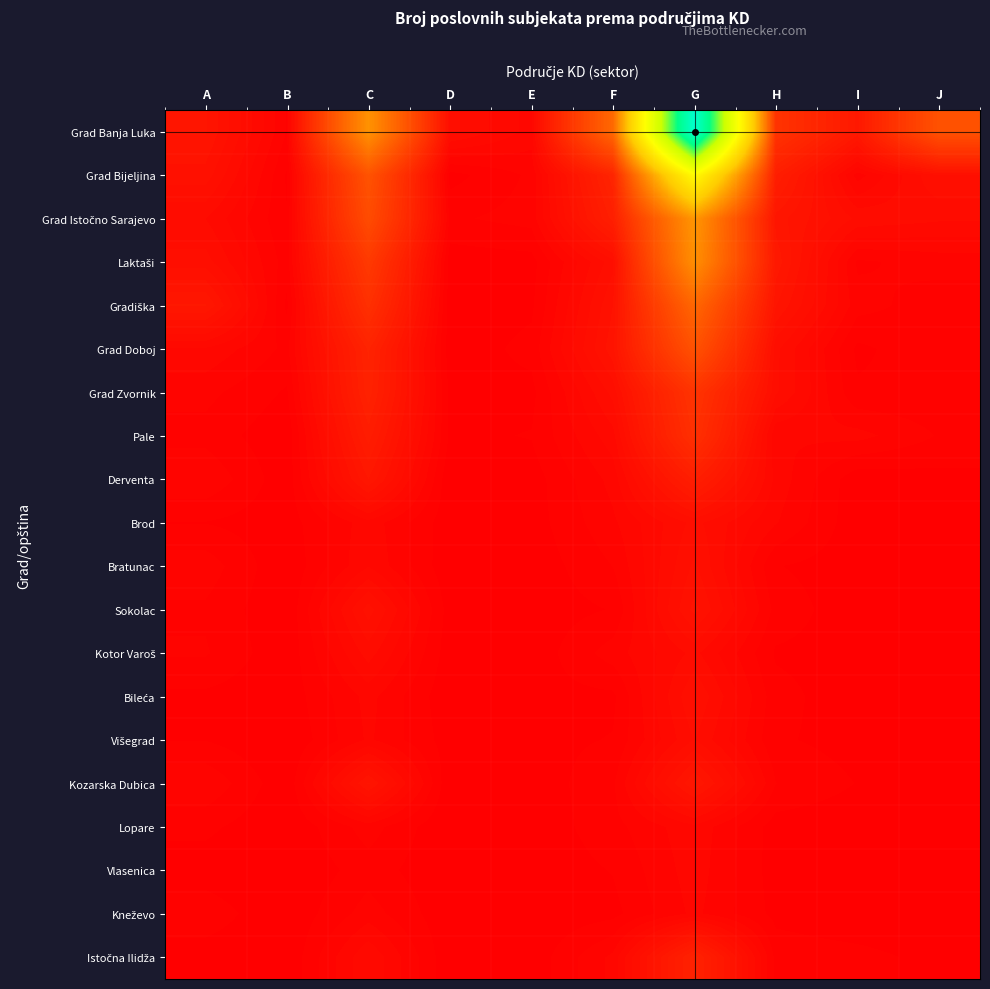

The value of Sokolac at F is 5. True or false?

False